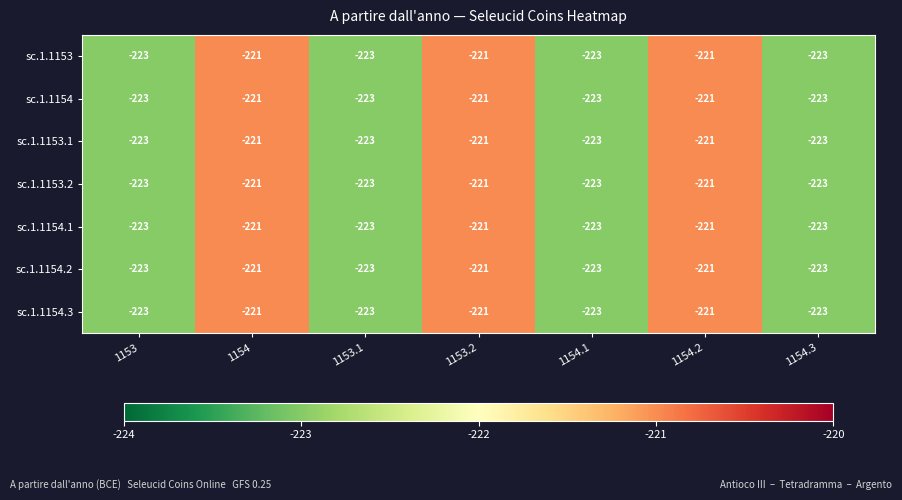

Is it true that sc.1.1153 equals -223 at 1154.3?

True